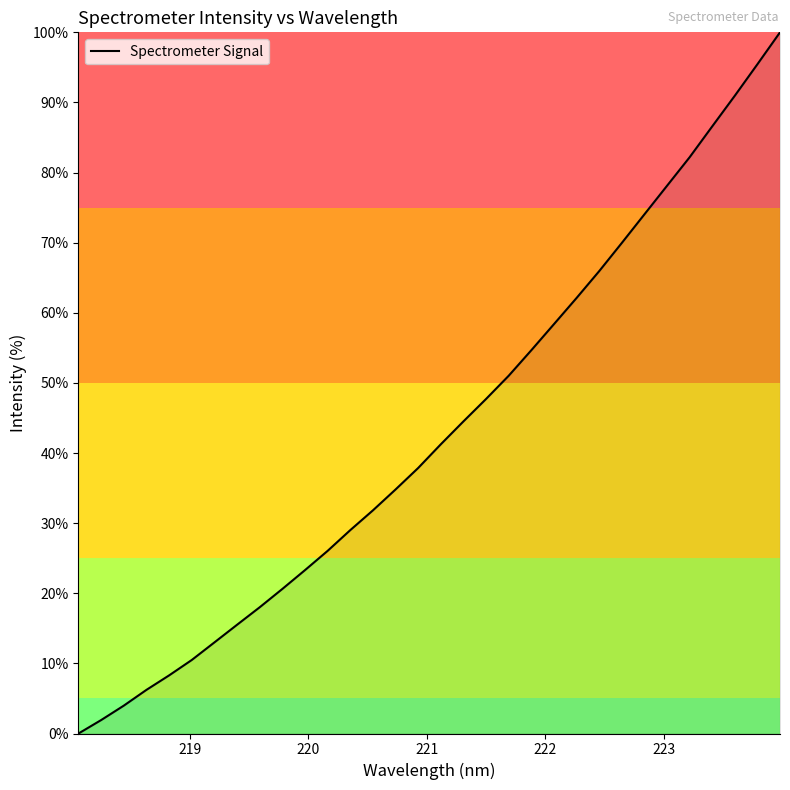

What is the difference between the maximum and minimum values?

100.0